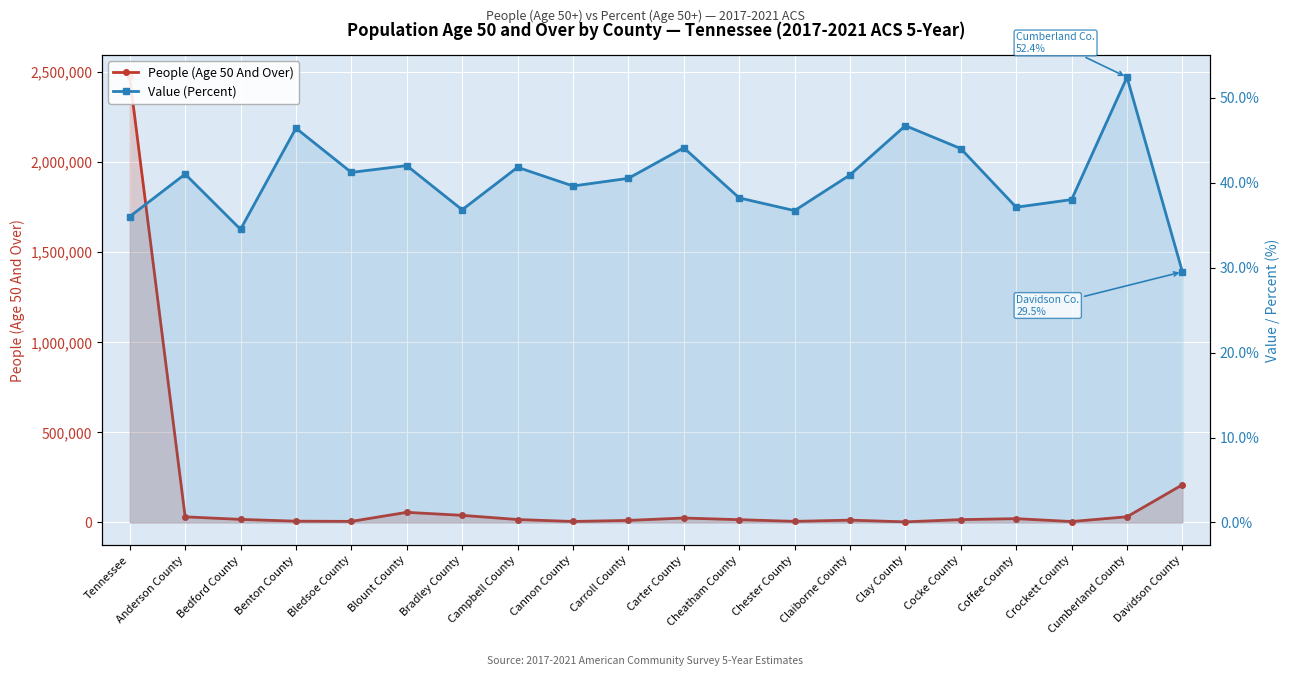

True or false: People (Age 50 And Over) has more than 1 points higher than both neighbors.

True